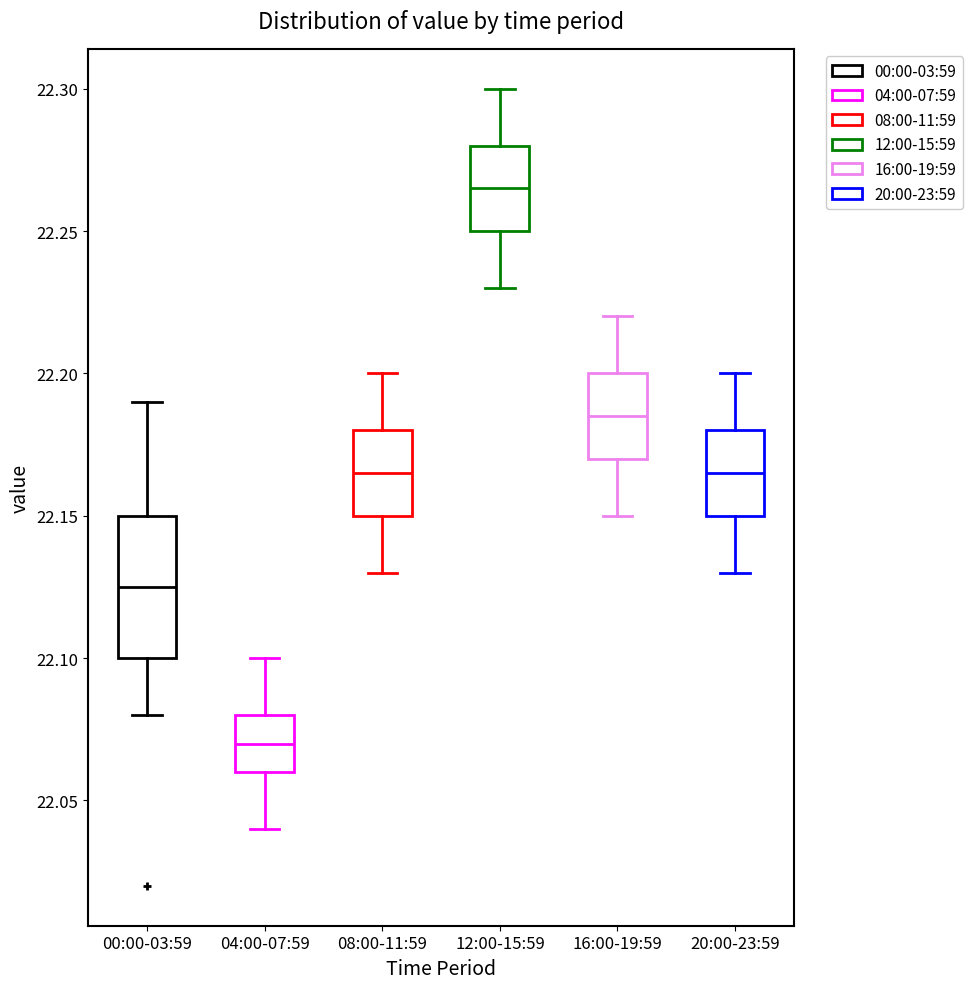

Reading left to right, read every box against the y-axis: the position of its median line, the range the box covers, and the ends of its whiskers. The values are not printed on the chart, so give them approximately, as read against the axis.

00:00-03:59: median 22.125, box 22.100 to 22.150, whiskers 22.080 to 22.190
04:00-07:59: median 22.070, box 22.060 to 22.080, whiskers 22.040 to 22.100
08:00-11:59: median 22.165, box 22.150 to 22.180, whiskers 22.130 to 22.200
12:00-15:59: median 22.265, box 22.250 to 22.280, whiskers 22.230 to 22.300
16:00-19:59: median 22.185, box 22.170 to 22.200, whiskers 22.150 to 22.220
20:00-23:59: median 22.165, box 22.150 to 22.180, whiskers 22.130 to 22.200